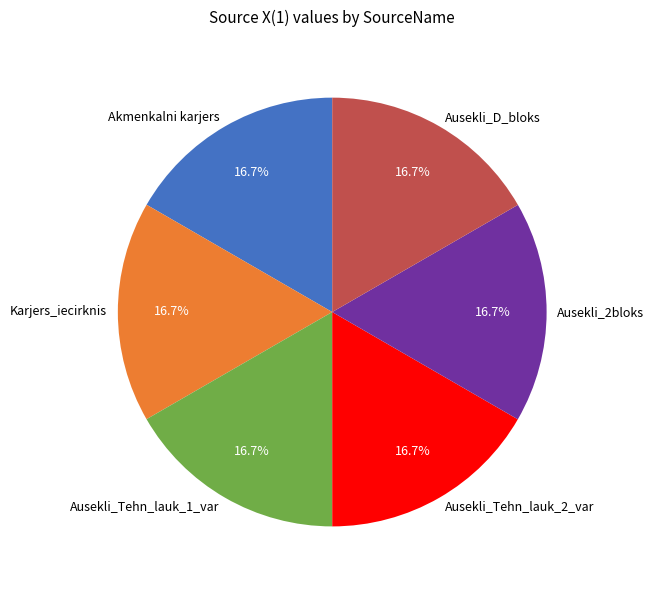

Does Ausekli_D_bloks represent more than half of the total?

No